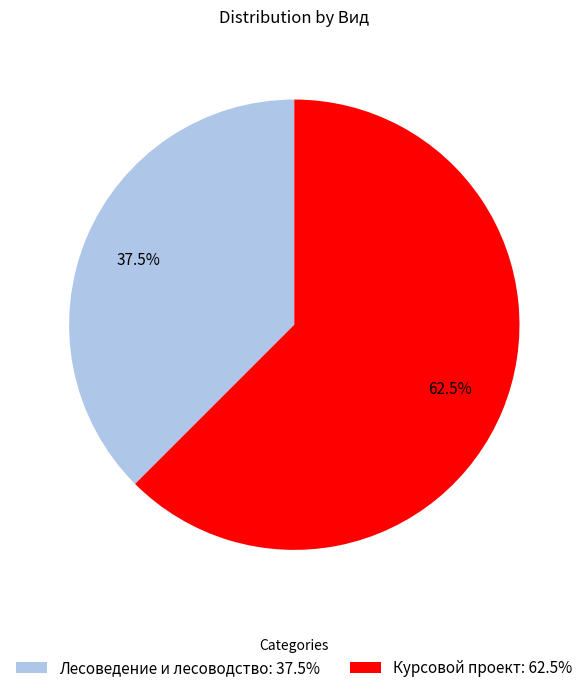

Which has a higher value, Курсовой проект or Лесоведение и лесоводство?

Курсовой проект